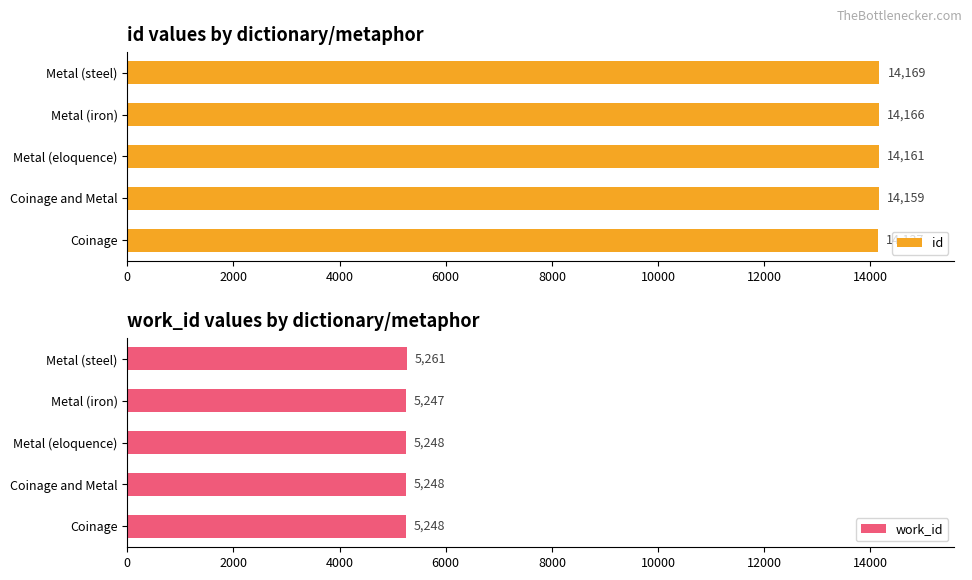

The id series shows 5420 at Coinage and Metal. True or false?

False